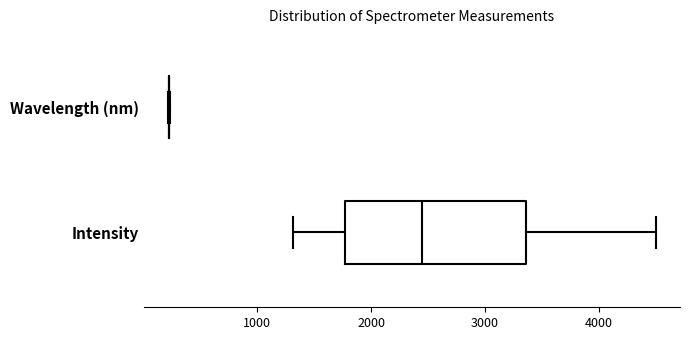

Reading bottom to top, transcribe this box plot: for each box, give where its median line is, the range the box spans, and where its two whiskers end, as read against the x-axis. The values are not printed on the chart, so give them approximately, as read against the axis.

Intensity: median 2400, box 1800 to 3400, whiskers 1300 to 4500
Wavelength (nm): box collapsed to a line at 200, whiskers 200 to 200